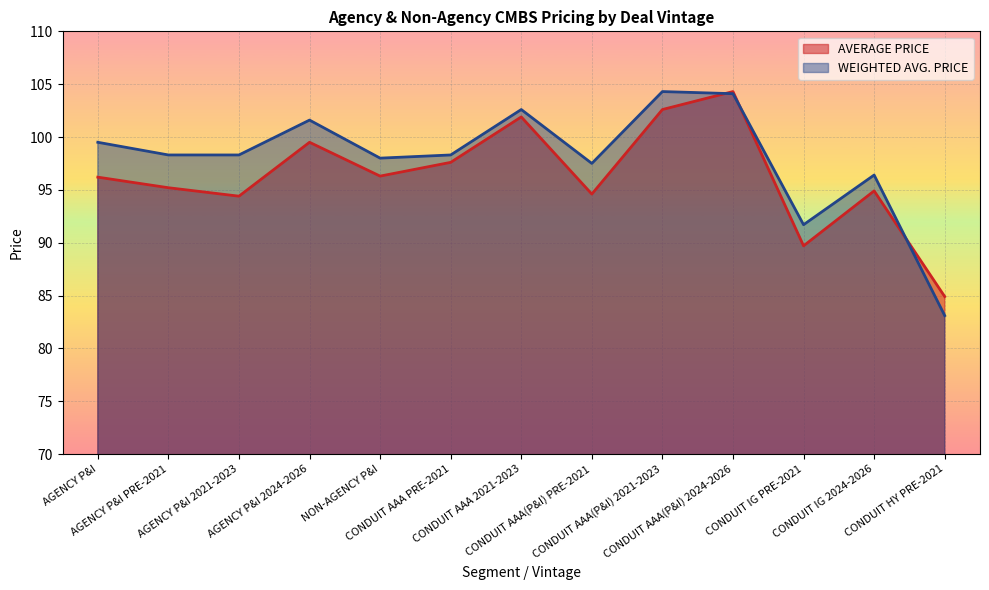

How many data points does each series have?

13